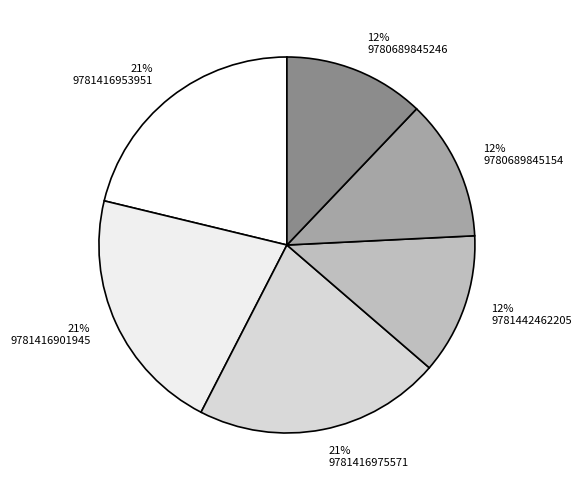

To the nearest percent, what is the difference between the 9781416953951 and 9781442462205 slice percentages?

9%